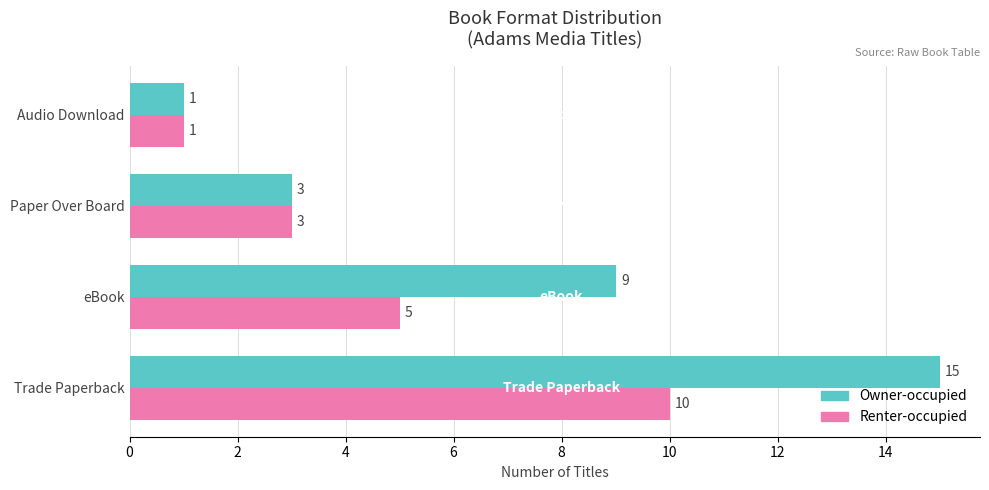

What is the total value across all series at Trade Paperback?

25